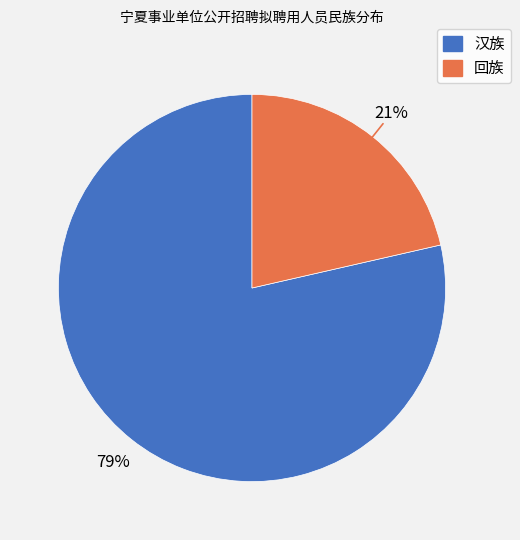

Count the number of slices in the pie.

2